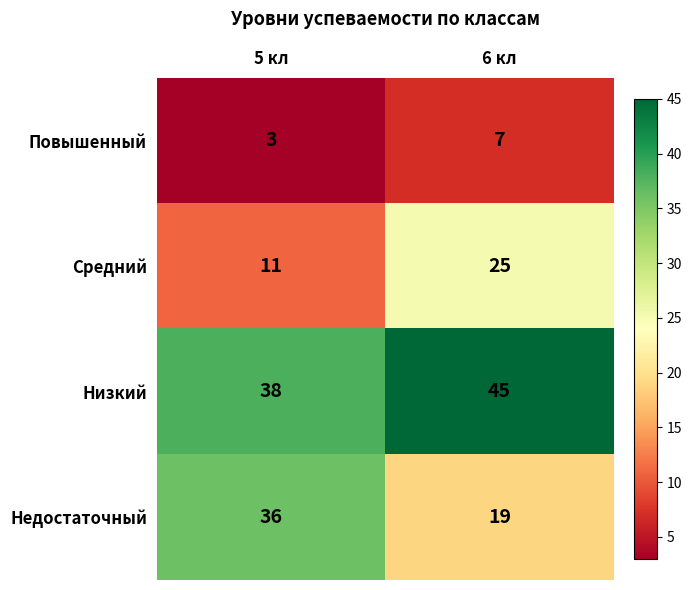

Count the number of categories in the chart.

2